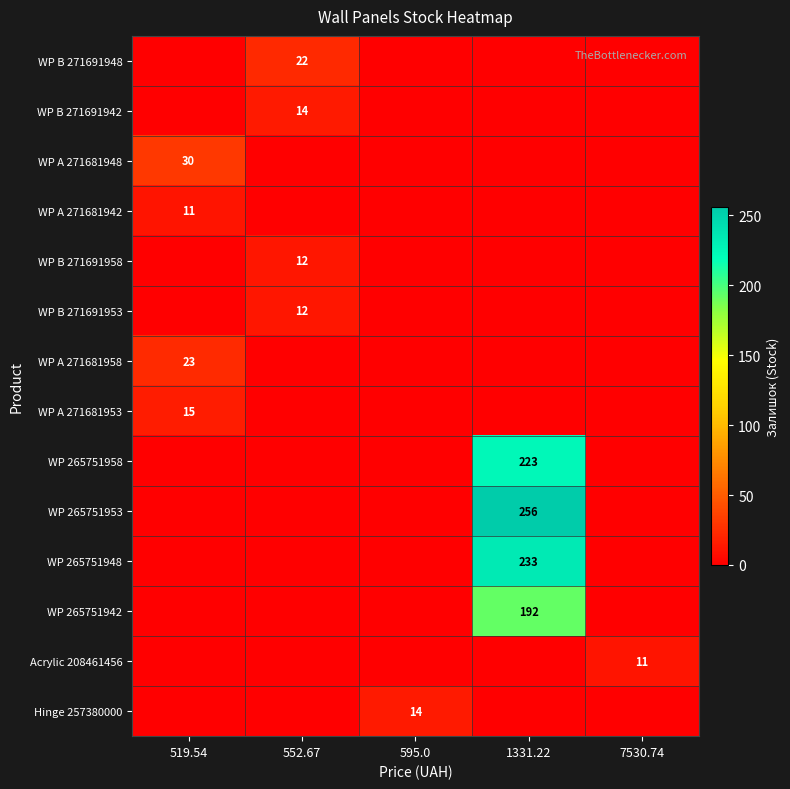

Is the value of WP 265751948 at 1331.22 greater than the value of WP A 271681942 at 519.54?

Yes